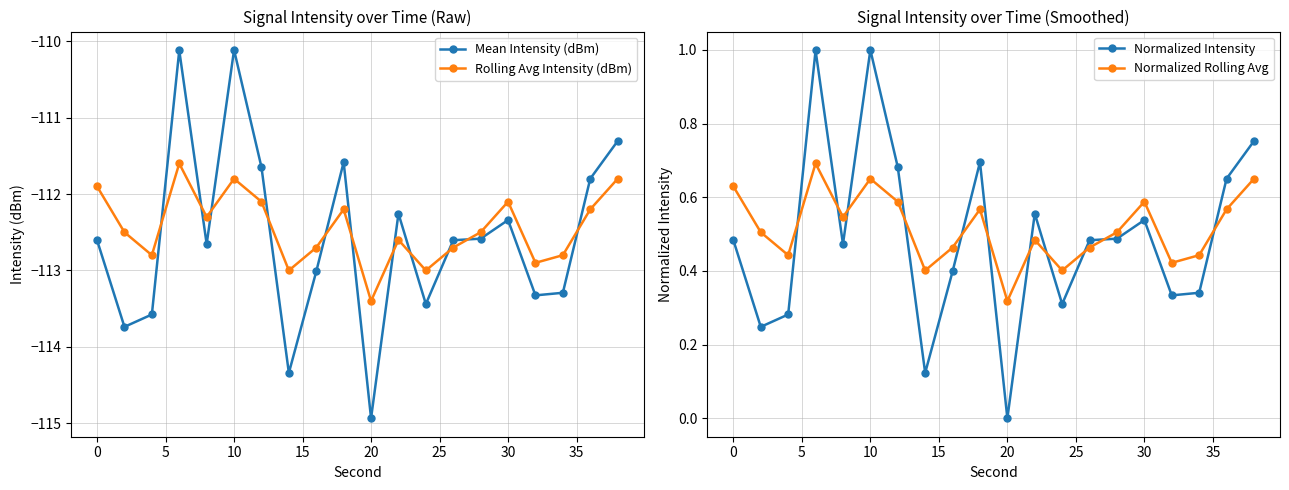

What is the highest value of the Mean Intensity (dBm) series?

-110.1